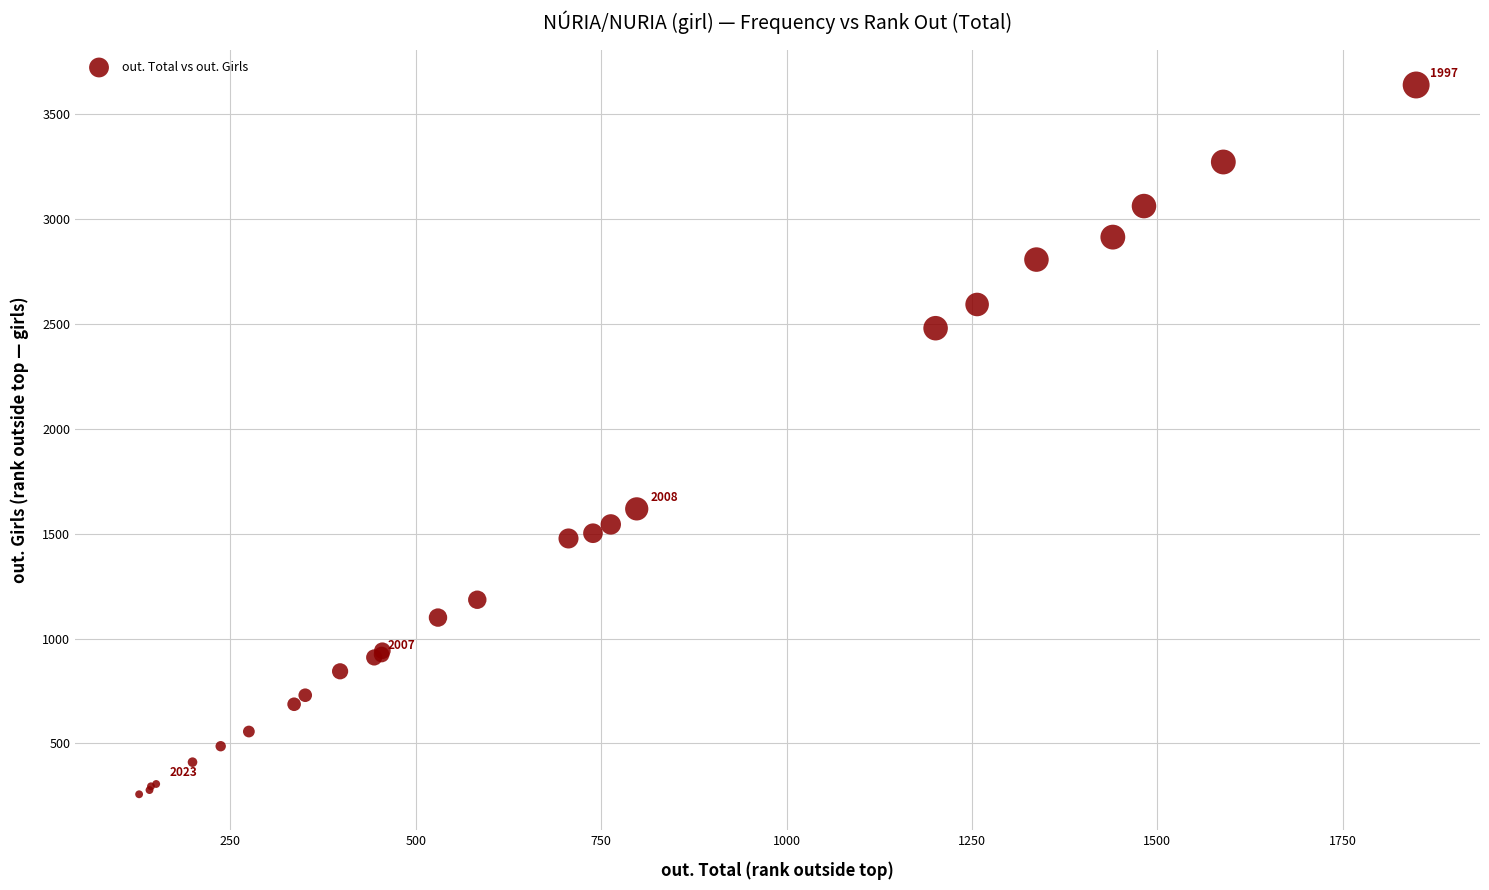

What Y value in the scatter plot is closest to 1948?

1618